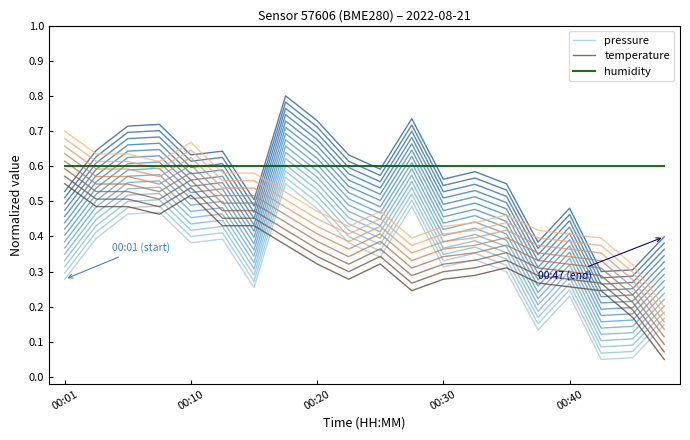

Where is temperature nearest to the value 0?

19